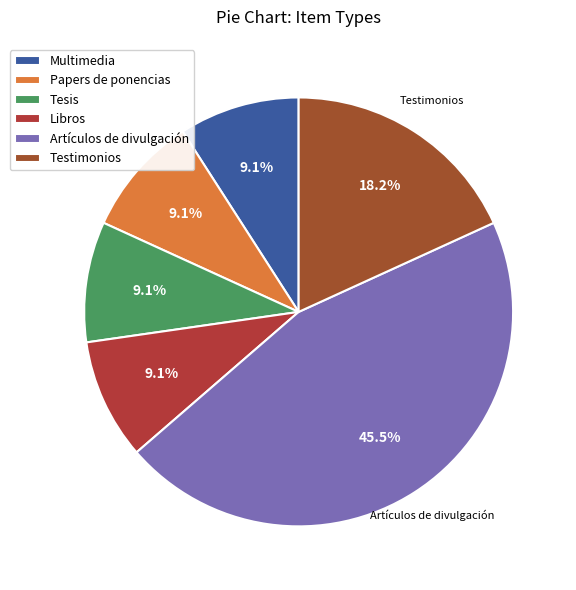

Rank the categories by value from highest to lowest.

Artículos de divulgación, Testimonios, Multimedia, Papers de ponencias, Tesis, Libros